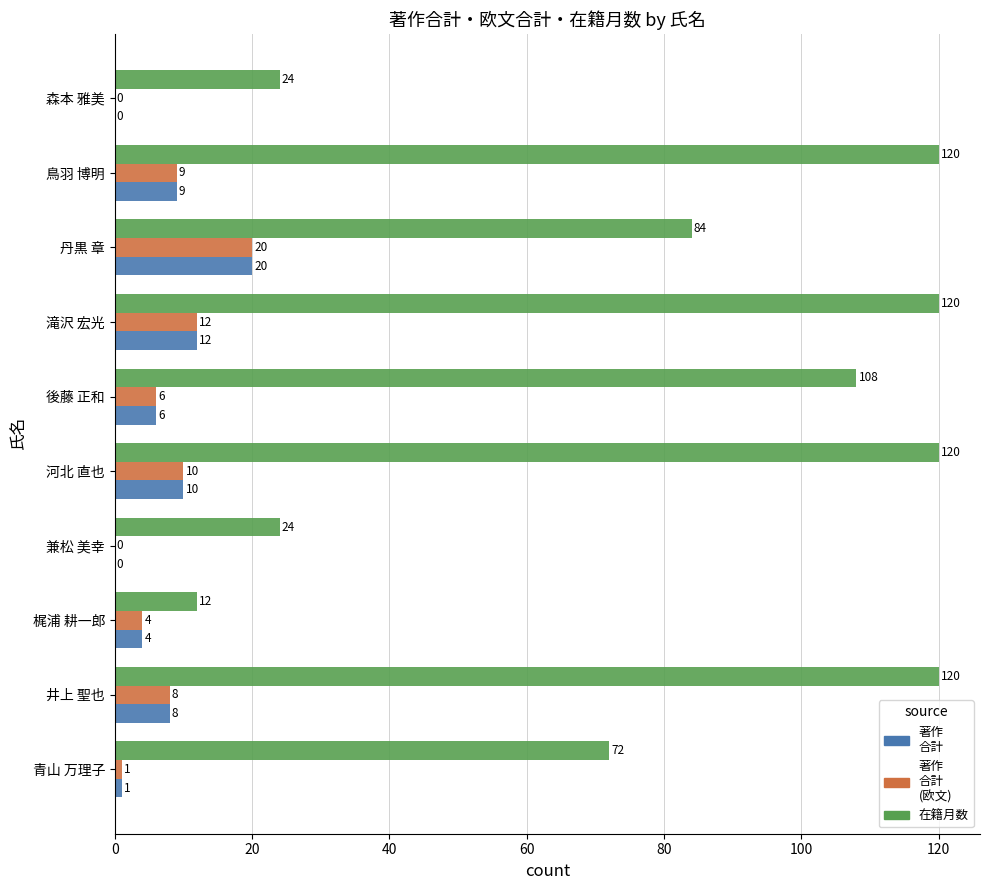

What is the greatest value displayed?

120